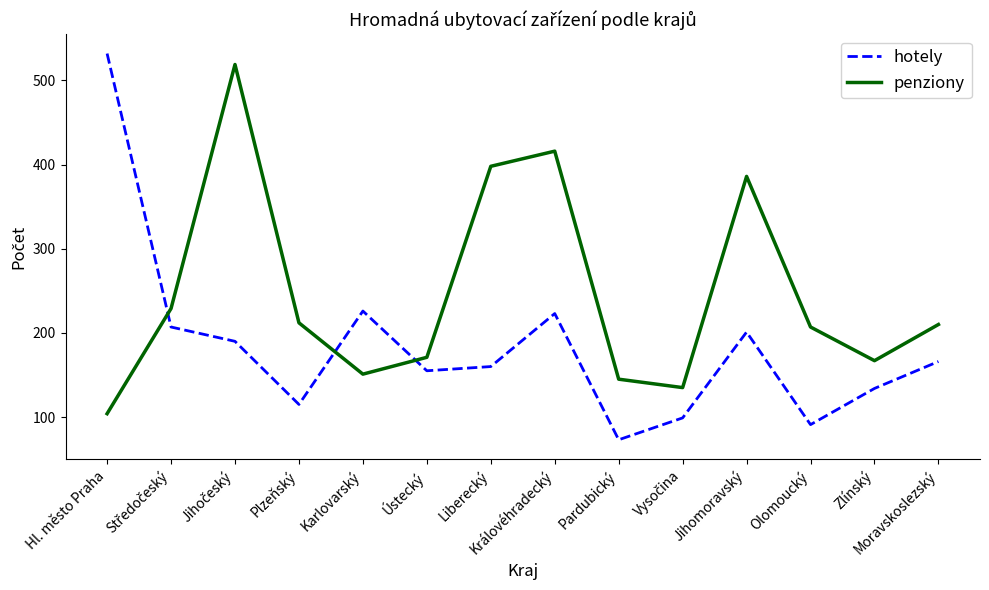

What is the difference between the hotely values at Hl. město Praha and Královéhradecký?

309